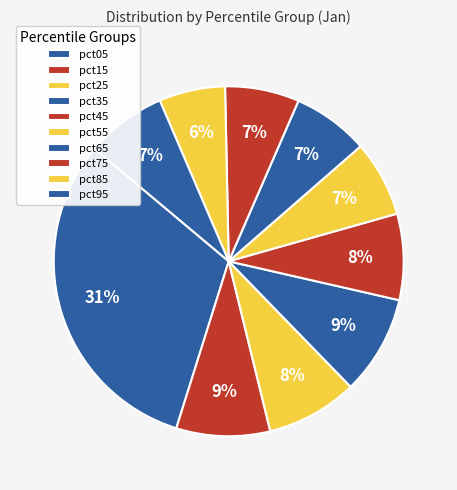

What is the smallest slice in the pie chart?

pct85